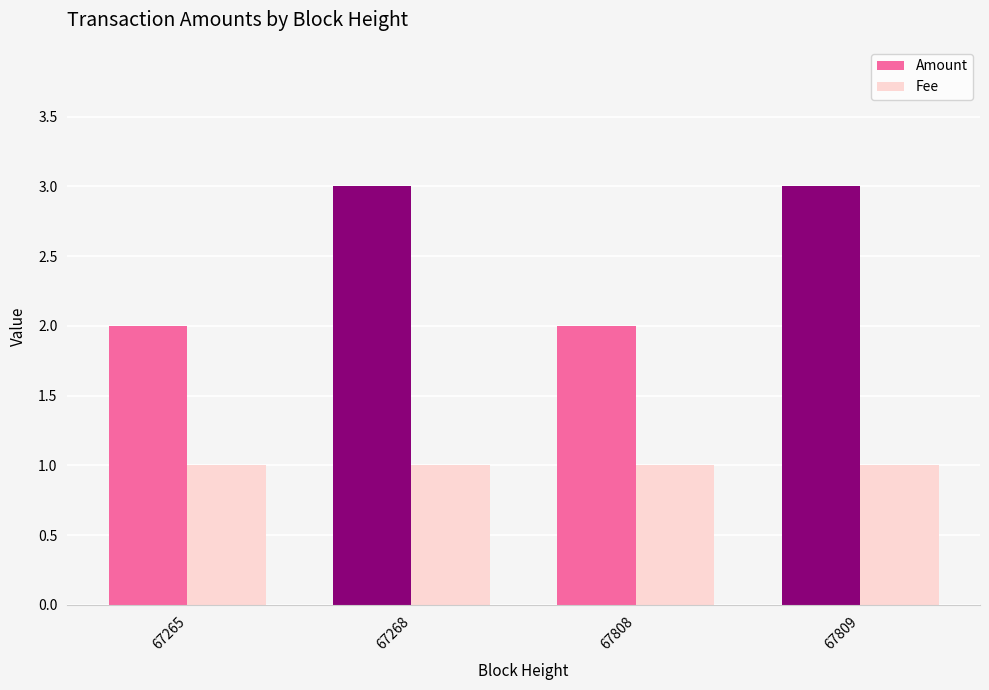

List the series in order of their peak value, lowest first.

Fee, Amount